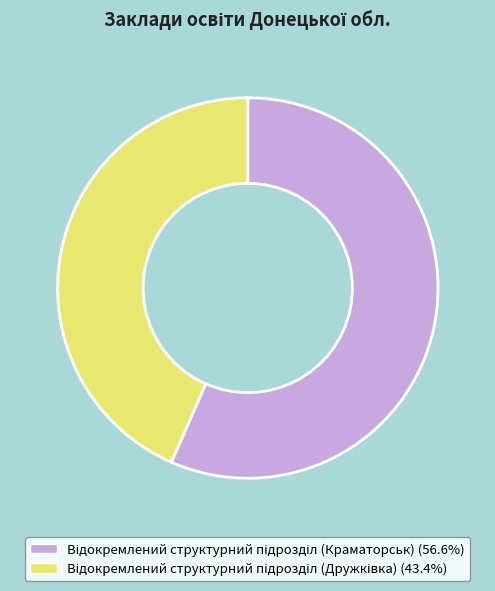

Is there any slice that represents more than half of the pie?

Yes